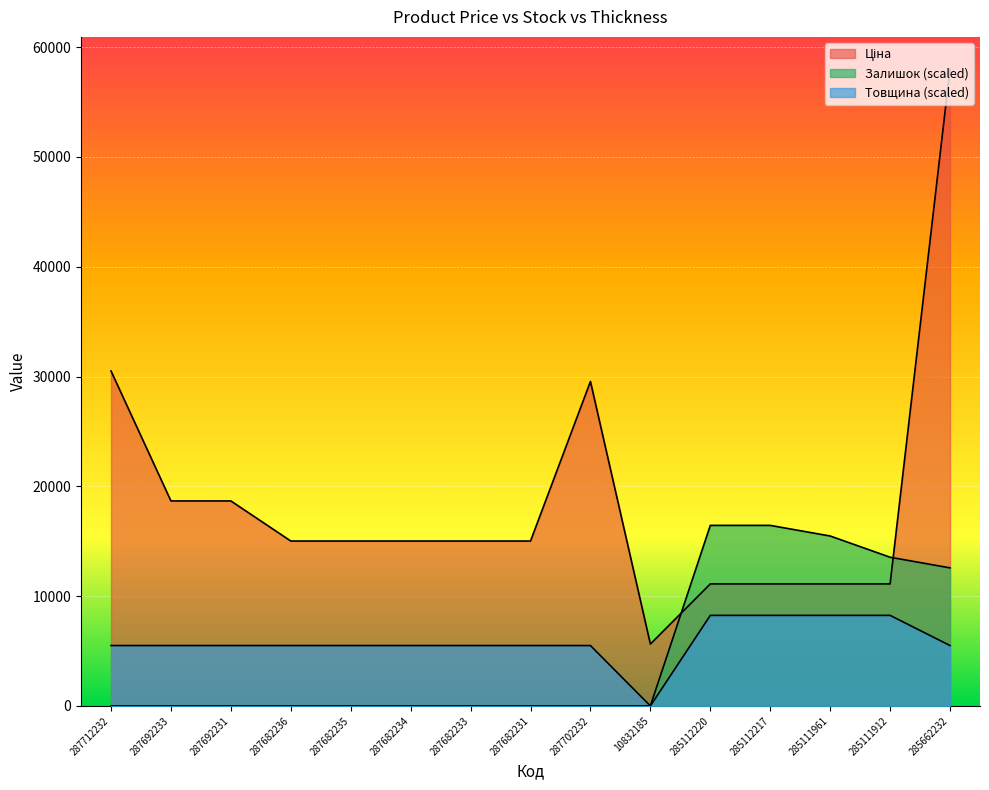

Reading left to right, extract all data points from this chart.

Ціна: 30512.3	18671.5	18671.5	15019.2	15019.2	15019.2	15019.2	15019.2	29548.9	5636.0	11113.6	11113.6	11113.6	11113.6	58037.0
Залишок: 0.0	0.0	0.0	0.0	0.0	0.0	0.0	0.0	0.0	0.0	16443.8	16443.8	15476.5	13542.0	12574.7
Товщина: 5498.2	5498.2	5498.2	5498.2	5498.2	5498.2	5498.2	5498.2	5498.2	0.0	8247.4	8247.4	8247.4	8247.4	5498.2